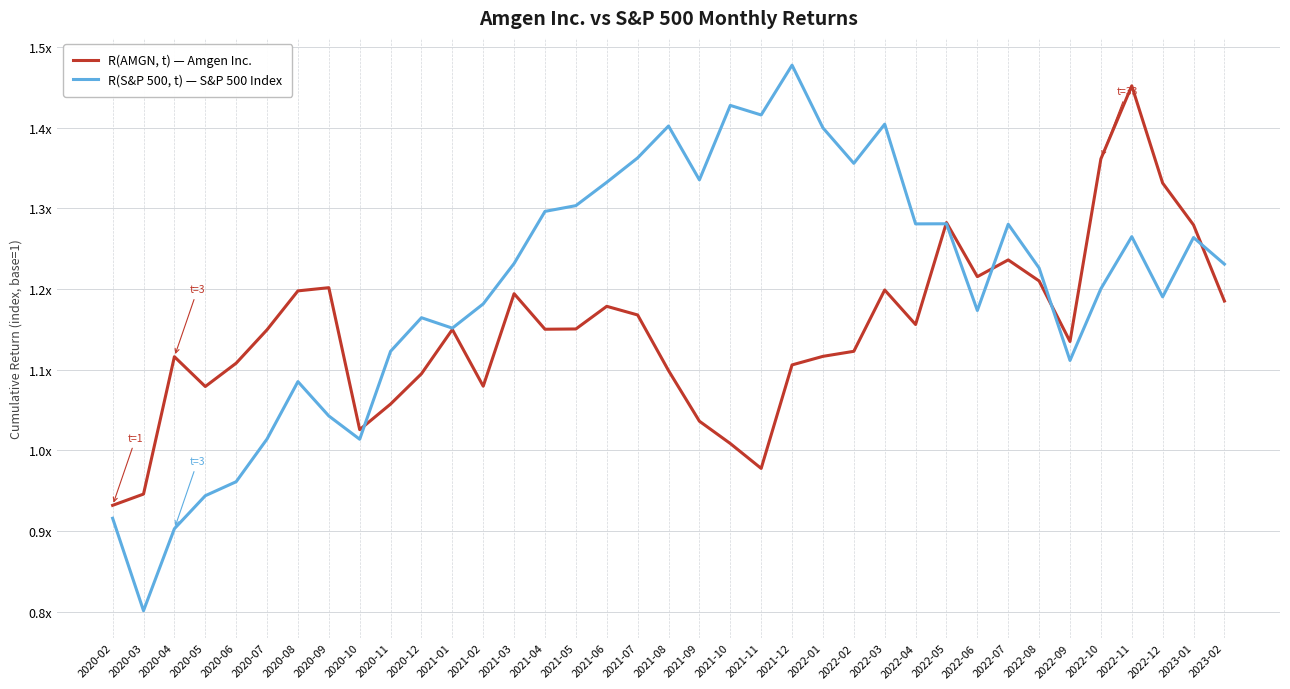

What is the spread (max minus min) of values at 2021-11?

0.4